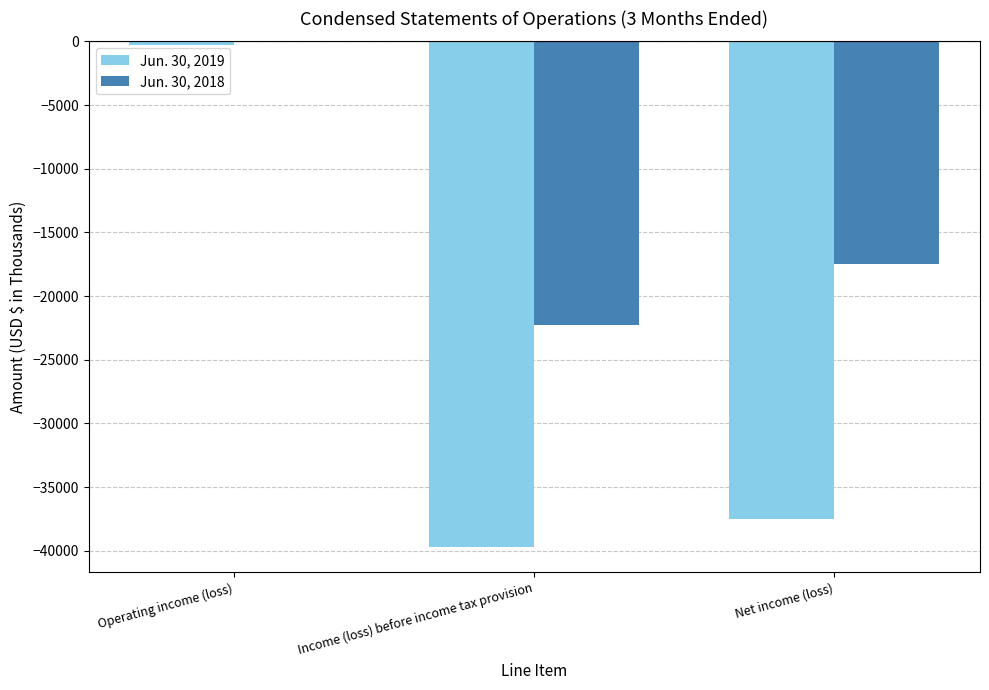

The value of Jun. 30, 2018 at Income (loss) before income tax provision is -36056. True or false?

False